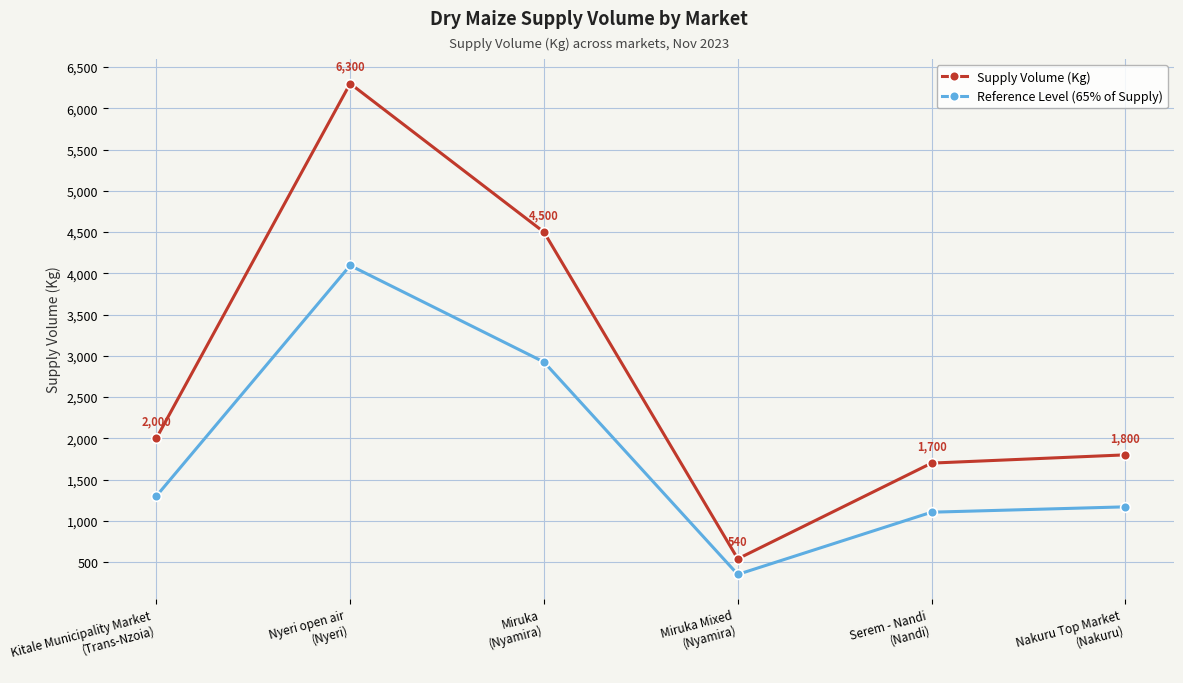

What is the label of the 2nd point from the right?

Serem - Nandi
(Nandi)